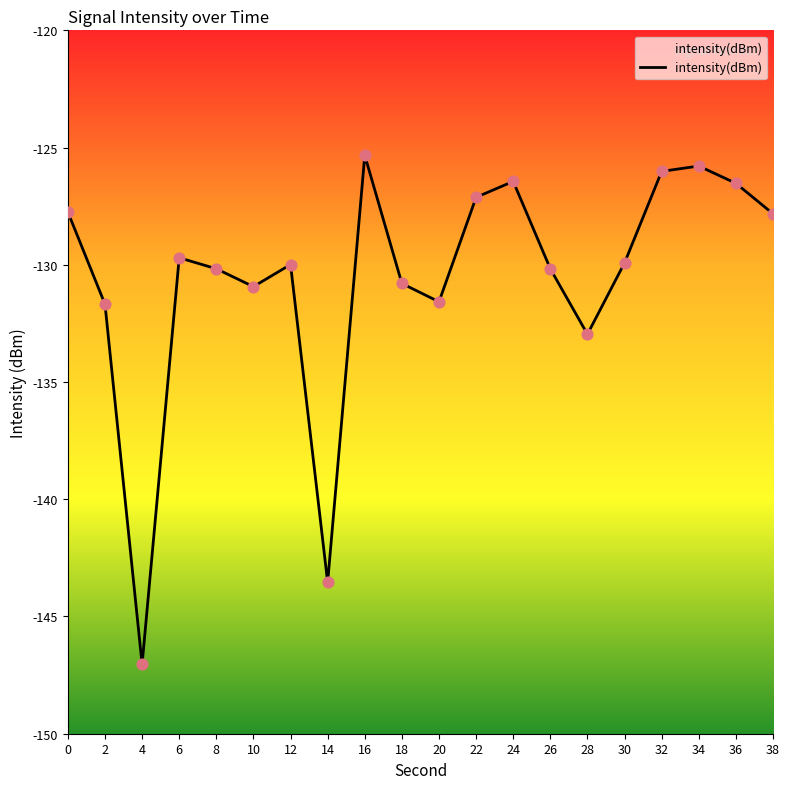

What is the change in value from 4 to 16?

+21.7